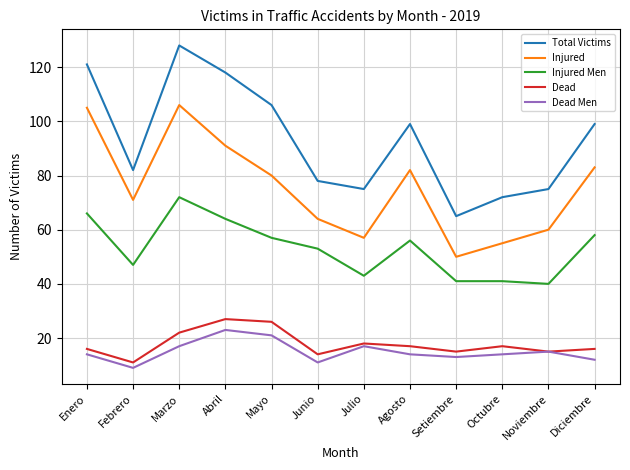

How many interior local peaks does the Injured series have?

2